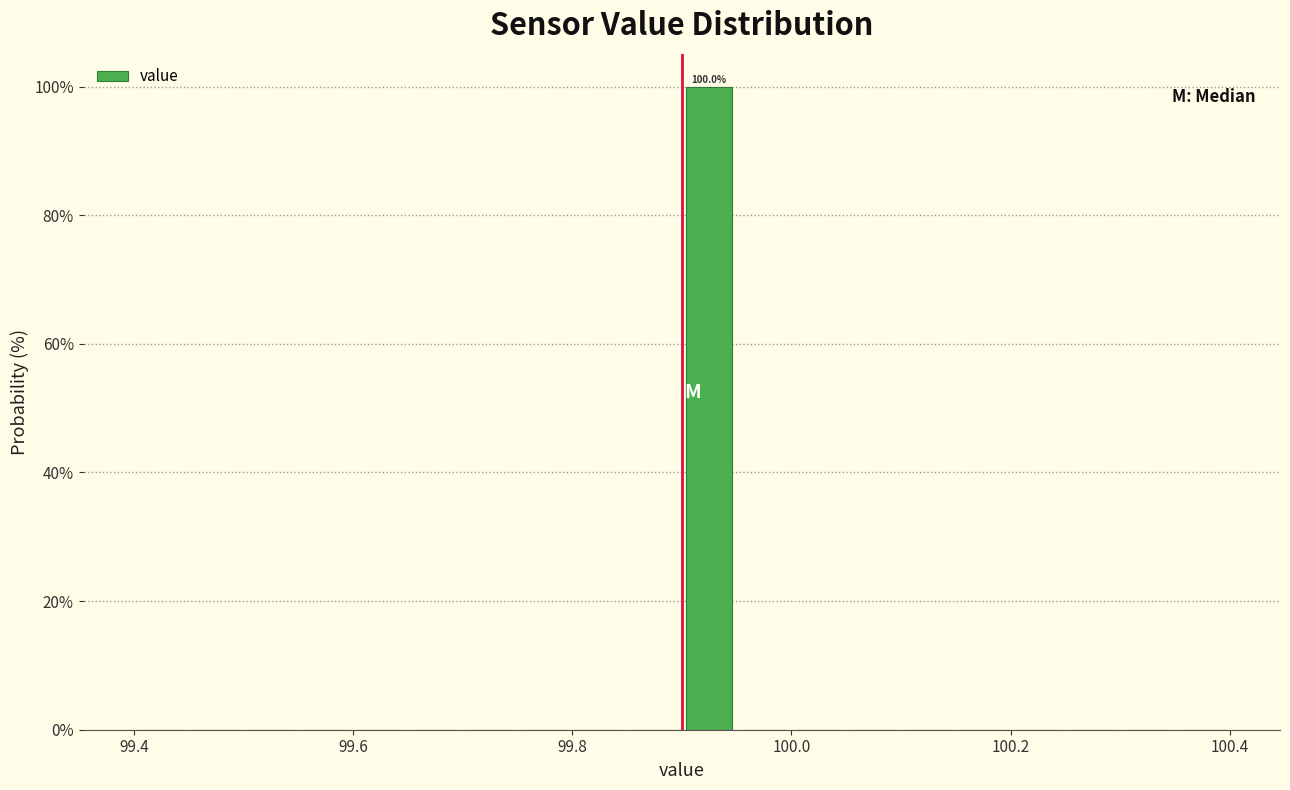

Read against the x-axis, roughly where is the centre of the tallest bar?

99.92